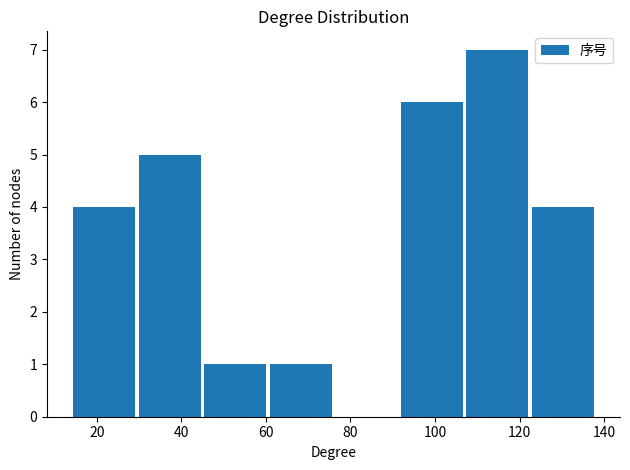

Reading left to right, transcribe this chart: for each bar, give the range it covers on the x-axis and its height. Neither the bar edges nor the heights are printed on the chart, so give them approximately, as read against the axes.

14.0 to 29.5: 4
29.5 to 45.0: 5
45.0 to 60.5: 1
60.5 to 76.0: 1
76.0 to 91.5: 0
91.5 to 107.0: 6
107.0 to 122.5: 7
122.5 to 138.0: 4